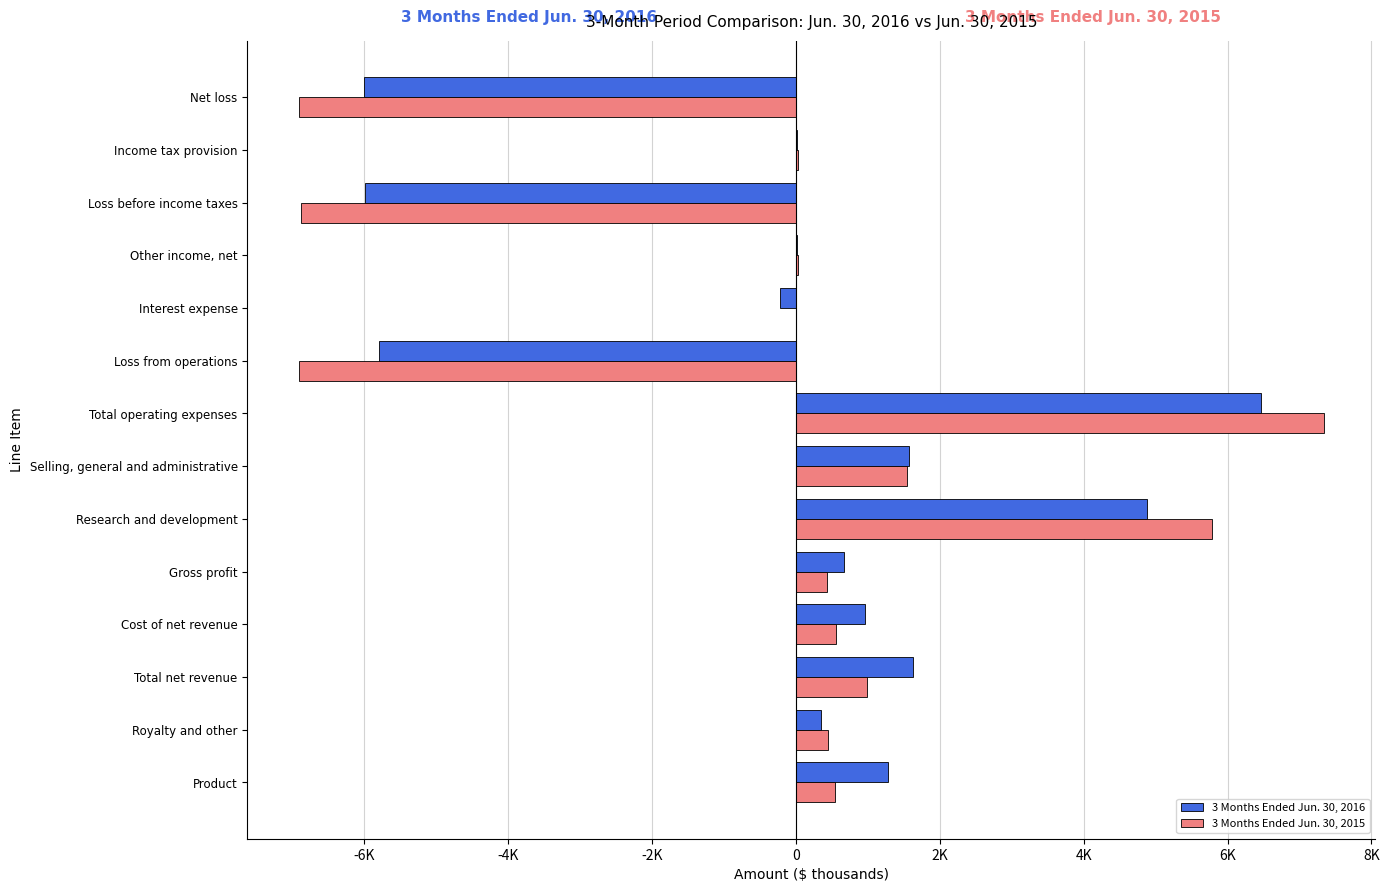

What are all the series names shown in the legend?

3 Months Ended Jun. 30, 2016, 3 Months Ended Jun. 30, 2015